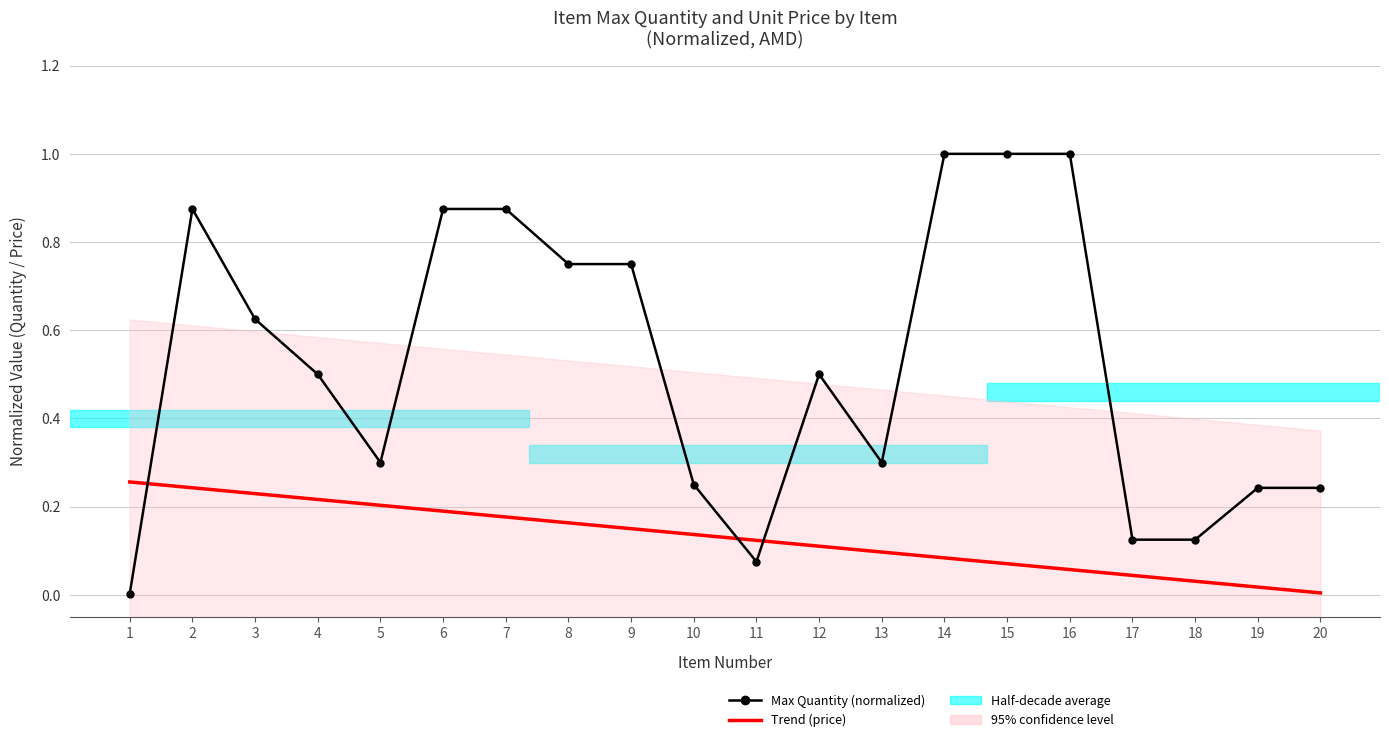

The value of Max Quantity (normalized) at 4 is 0.5. True or false?

True